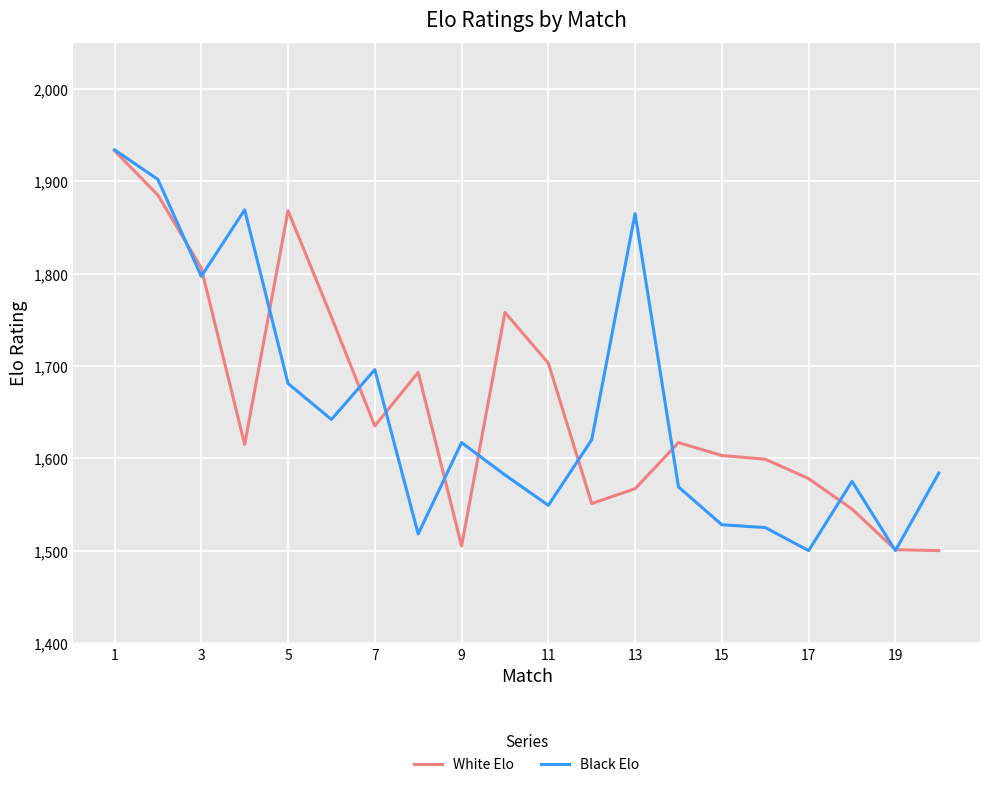

What is the greatest value displayed?

1934